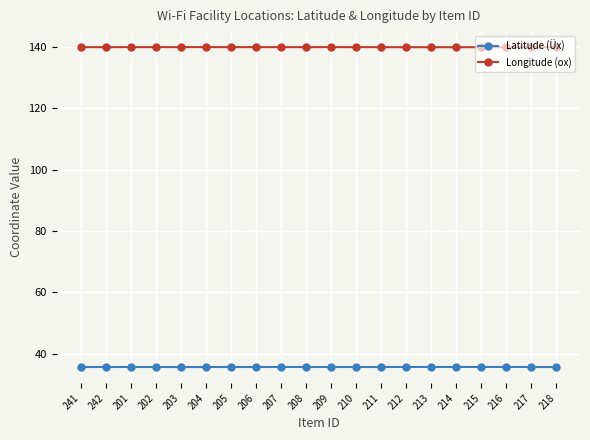

What is the difference between the highest and lowest values at 202?

104.2